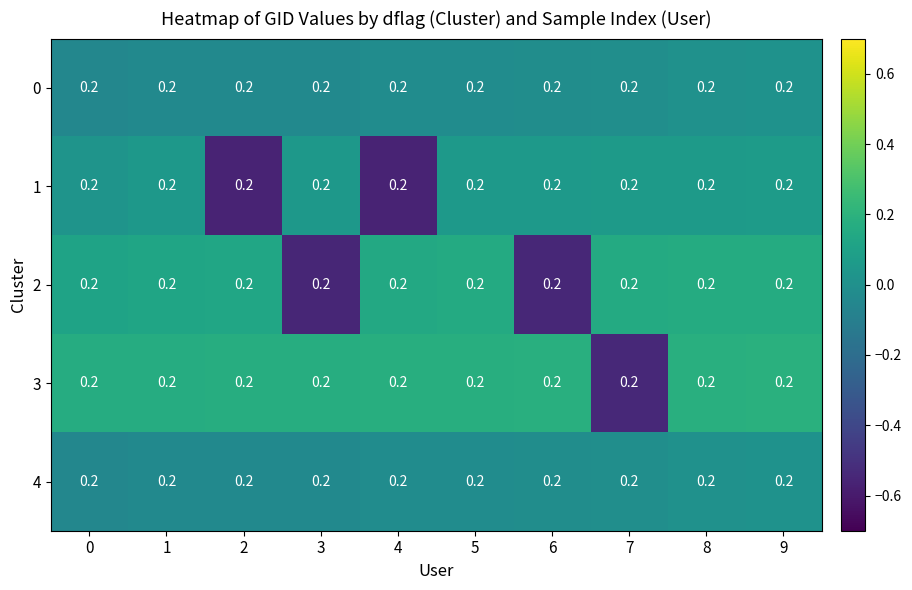

Reading right to left, what are all the values shown in this chart?

0: 9=0.2	8=0.2	7=0.2	6=0.2	5=0.2	4=0.2	3=0.2	2=0.2	1=0.2	0=0.2
1: 9=0.2	8=0.2	7=0.2	6=0.2	5=0.2	4=0.2	3=0.2	2=0.2	1=0.2	0=0.2
2: 9=0.2	8=0.2	7=0.2	6=0.2	5=0.2	4=0.2	3=0.2	2=0.2	1=0.2	0=0.2
3: 9=0.2	8=0.2	7=0.2	6=0.2	5=0.2	4=0.2	3=0.2	2=0.2	1=0.2	0=0.2
4: 9=0.2	8=0.2	7=0.2	6=0.2	5=0.2	4=0.2	3=0.2	2=0.2	1=0.2	0=0.2